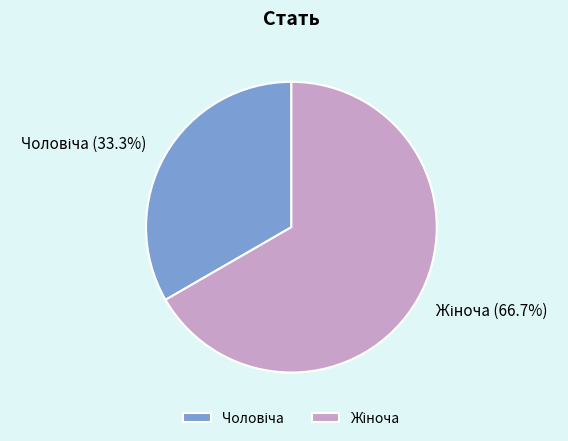

Is there any slice that represents more than half of the pie?

Yes